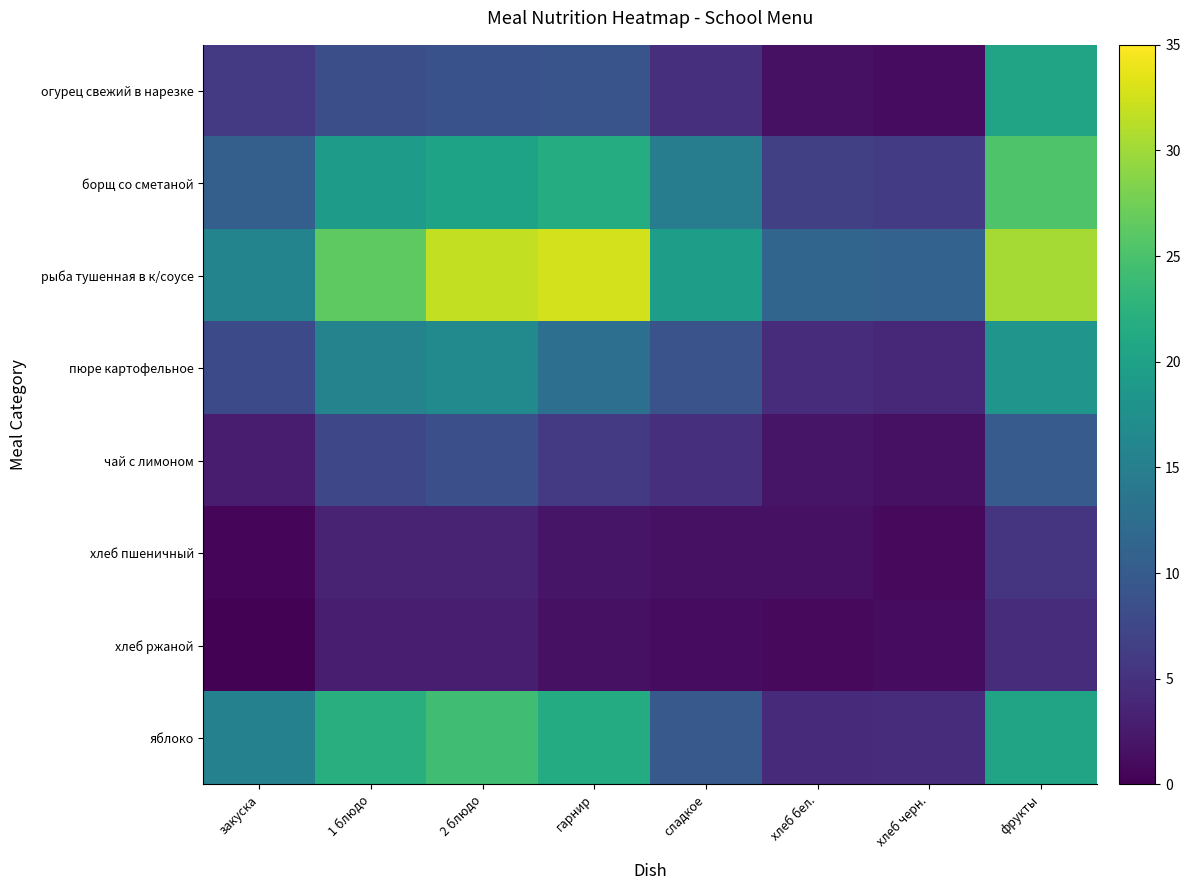

Which series has the largest total across all categories?

рыба тушенная в к/соусе